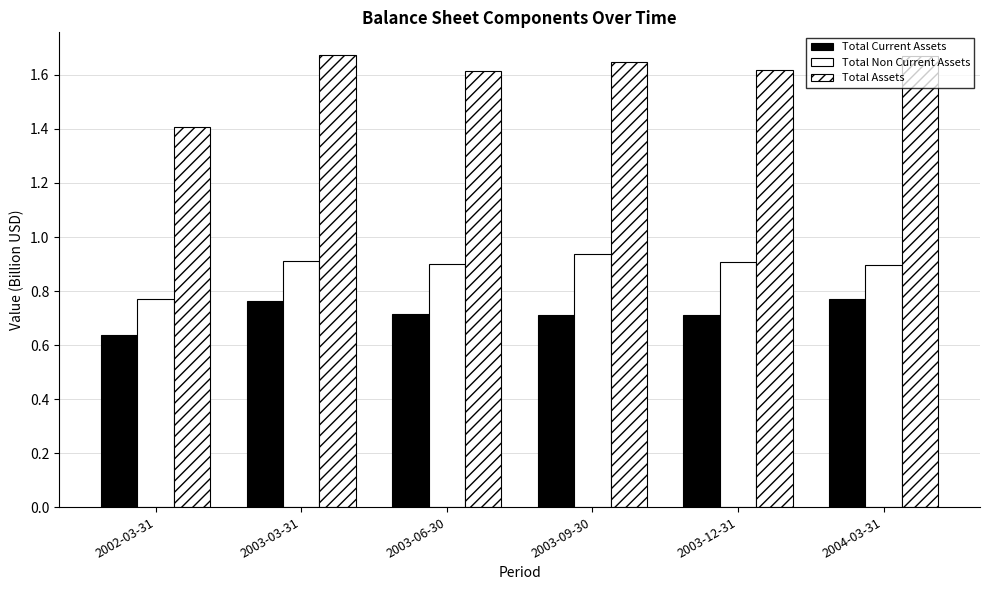

Reading left to right, what are all the values shown in this chart?

Total Current Assets: 0.6	0.8	0.7	0.7	0.7	0.8
Total Non Current Assets: 0.8	0.9	0.9	0.9	0.9	0.9
Total Assets: 1.4	1.7	1.6	1.6	1.6	1.7